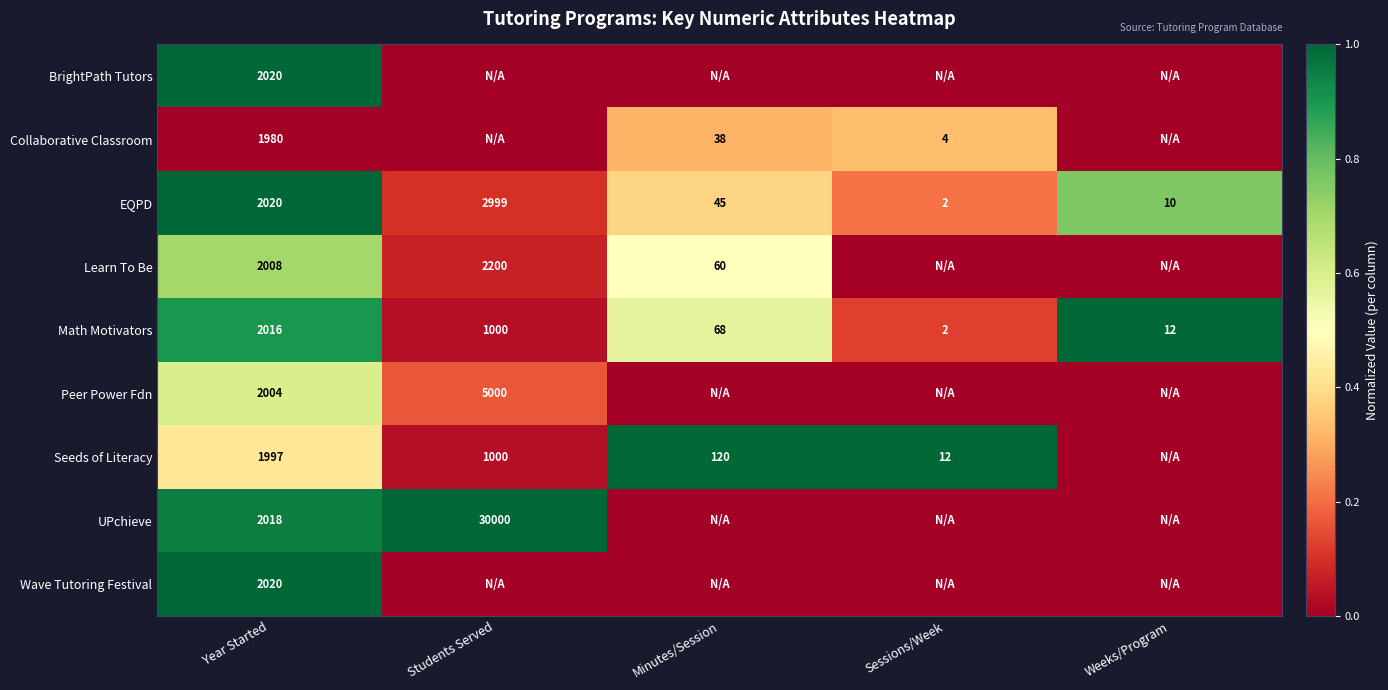

Where does the Math Motivators series first go above 68?

Year Started